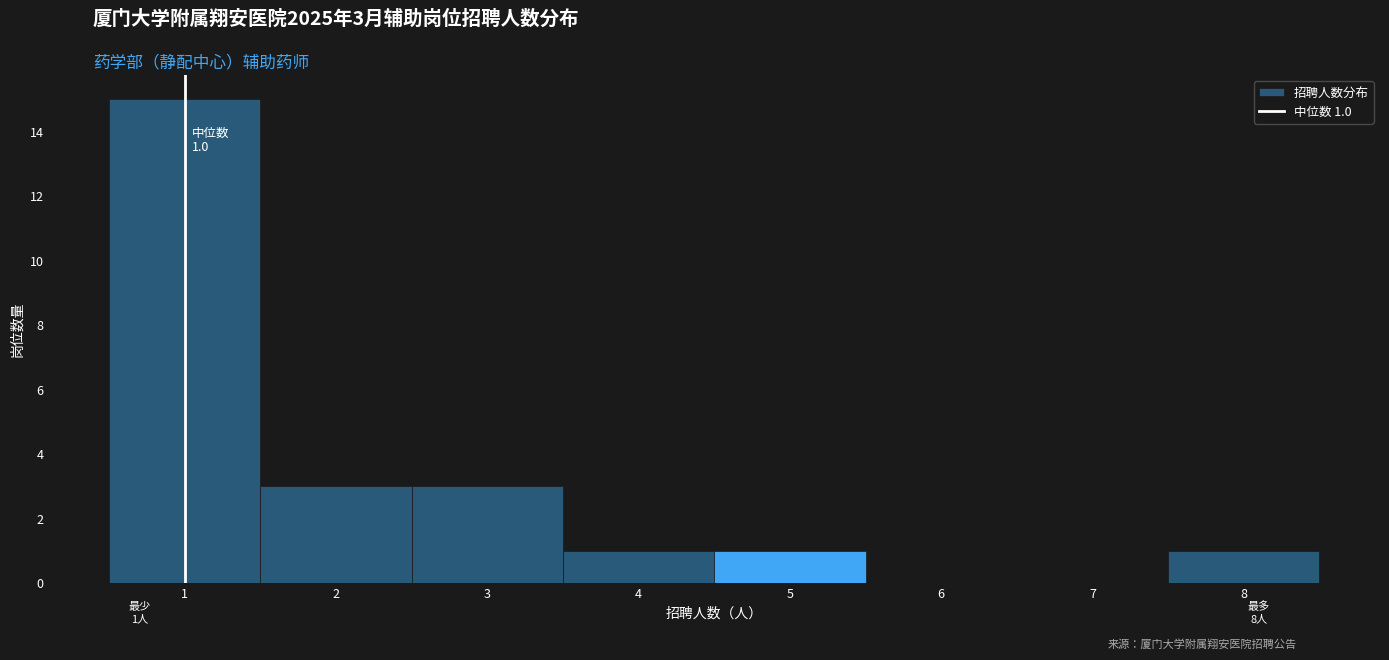

Which range on the x-axis has the tallest bar?

0.5 to 1.5